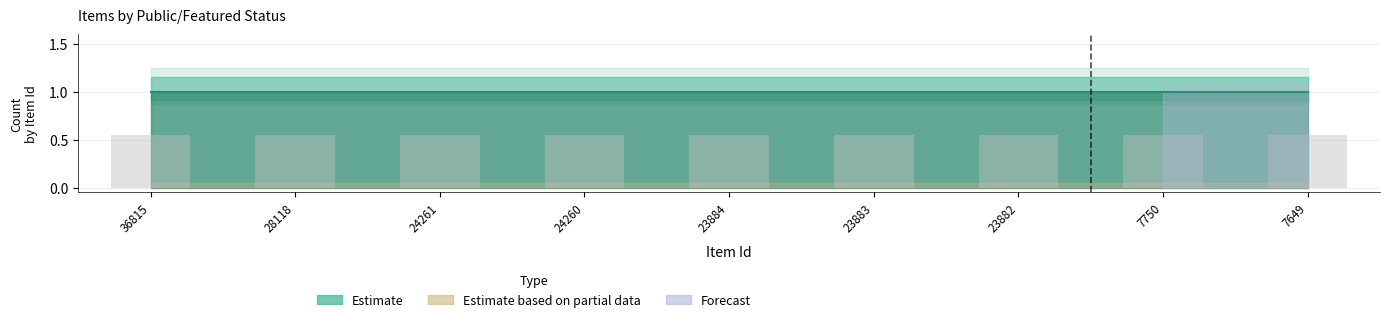

What is the total value across all series at 28118?

1